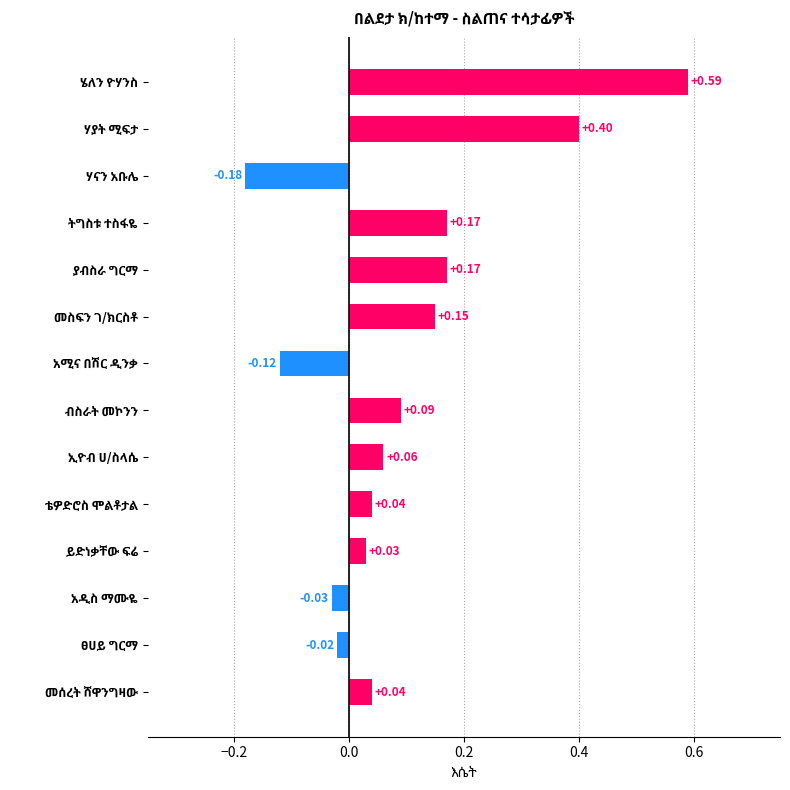

What is the difference between the maximum and second lowest values?

0.7